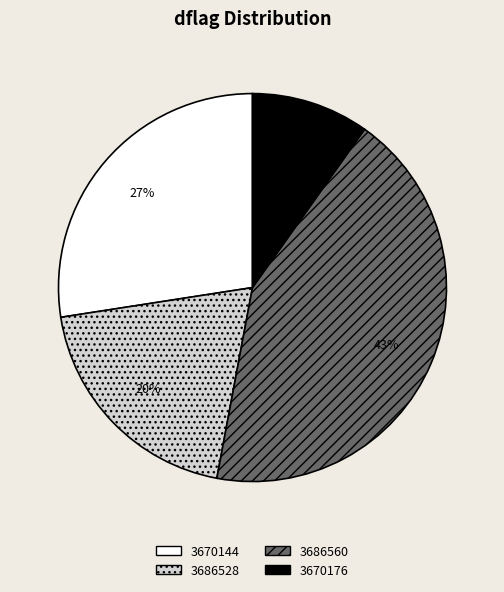

Which category has the biggest portion of the pie?

3686560